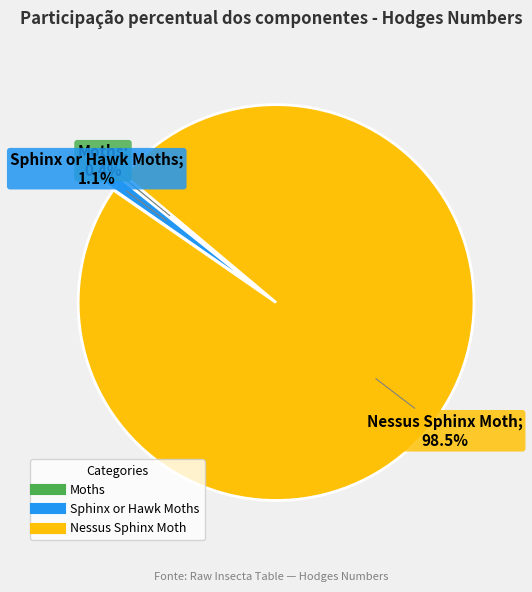

Is the sum of Nessus Sphinx Moth and Moths greater than half?

Yes